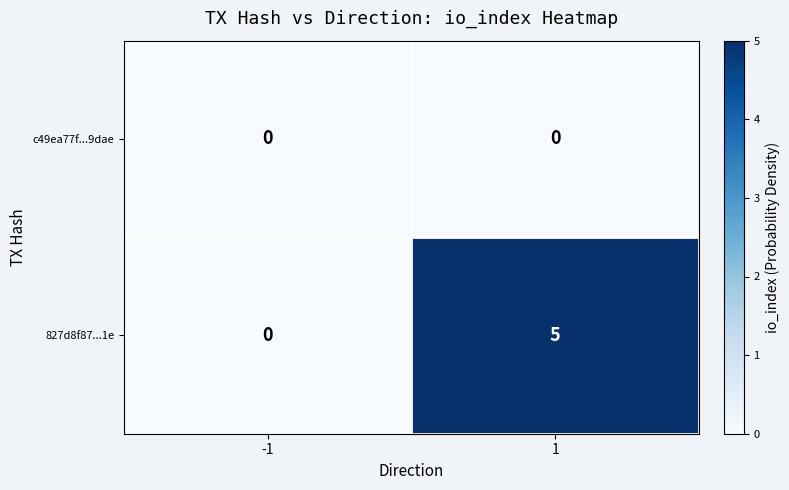

The value of 827d8f87...1e at 1 is 5. True or false?

True